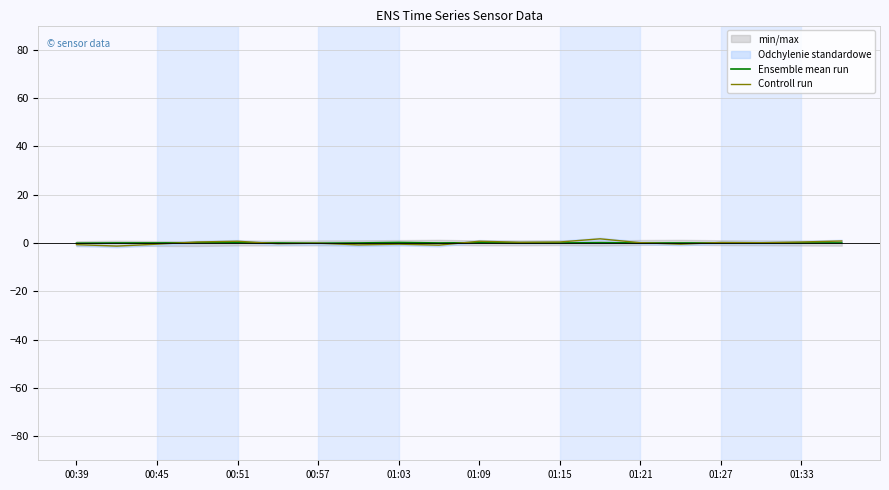

The Ensemble mean run series shows 0.1 at 00:51. True or false?

True